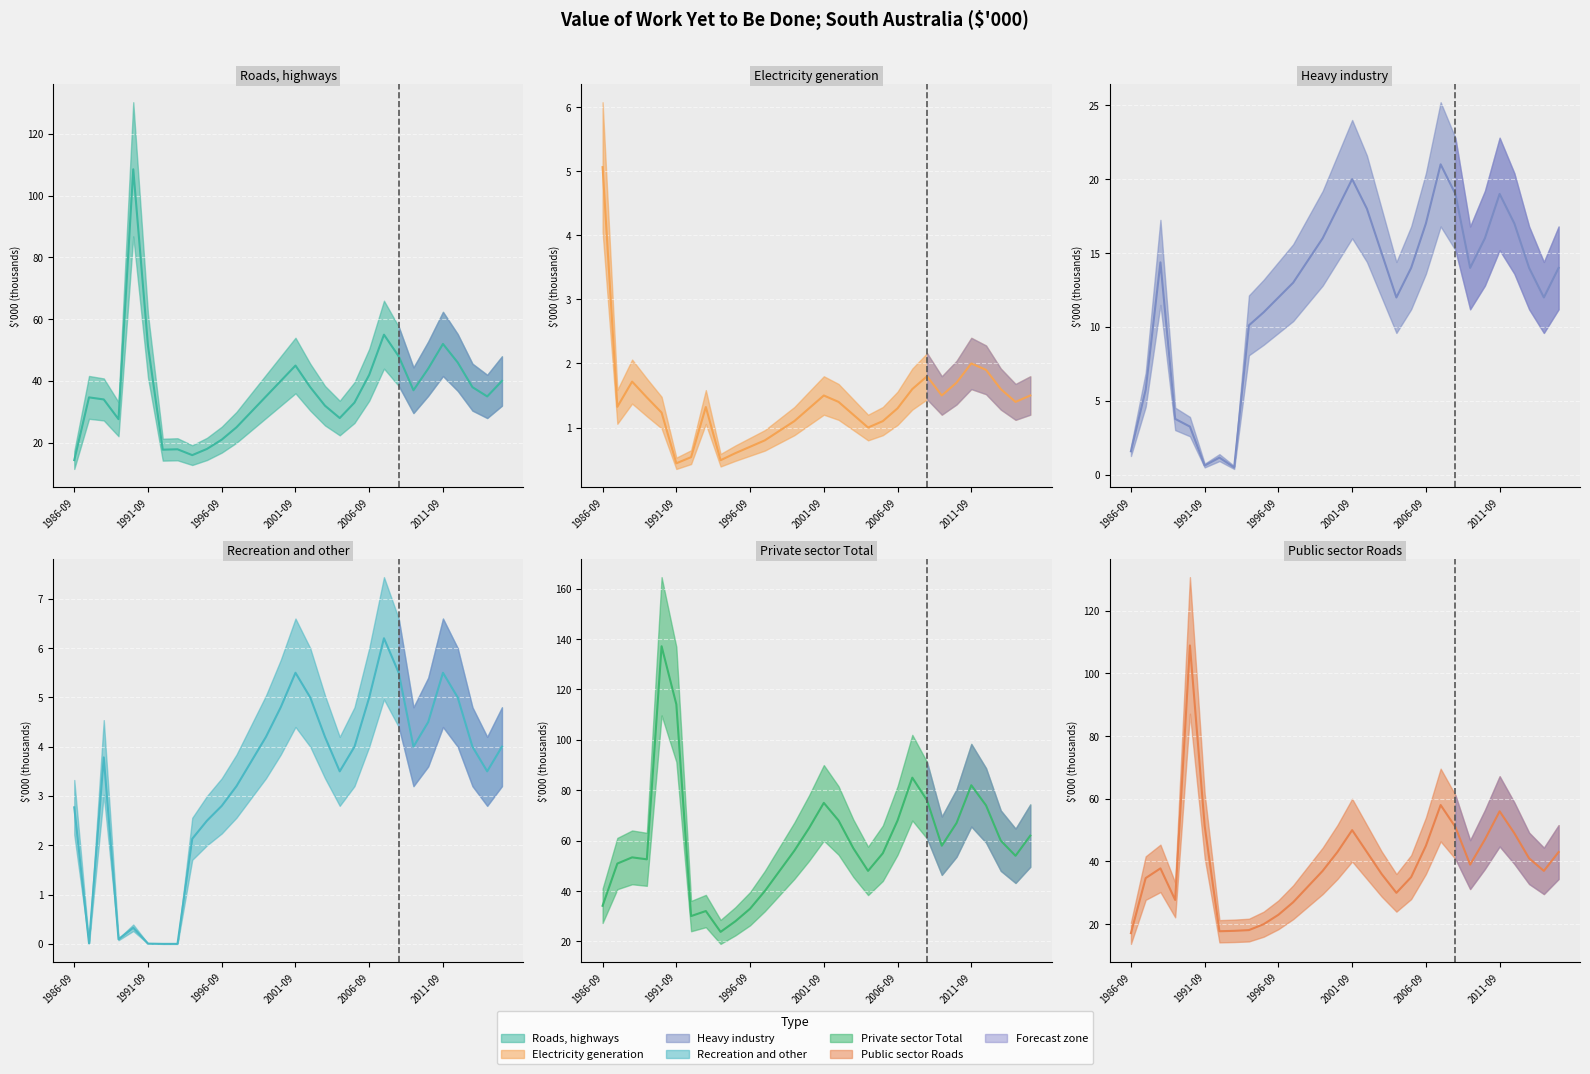

At which category does the chart reach its peak across all series?

1990-09